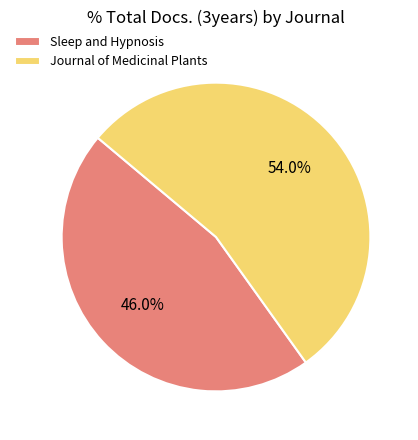

Approximately how many times larger is the value at Sleep and Hypnosis compared to Journal of Medicinal Plants?

0.9